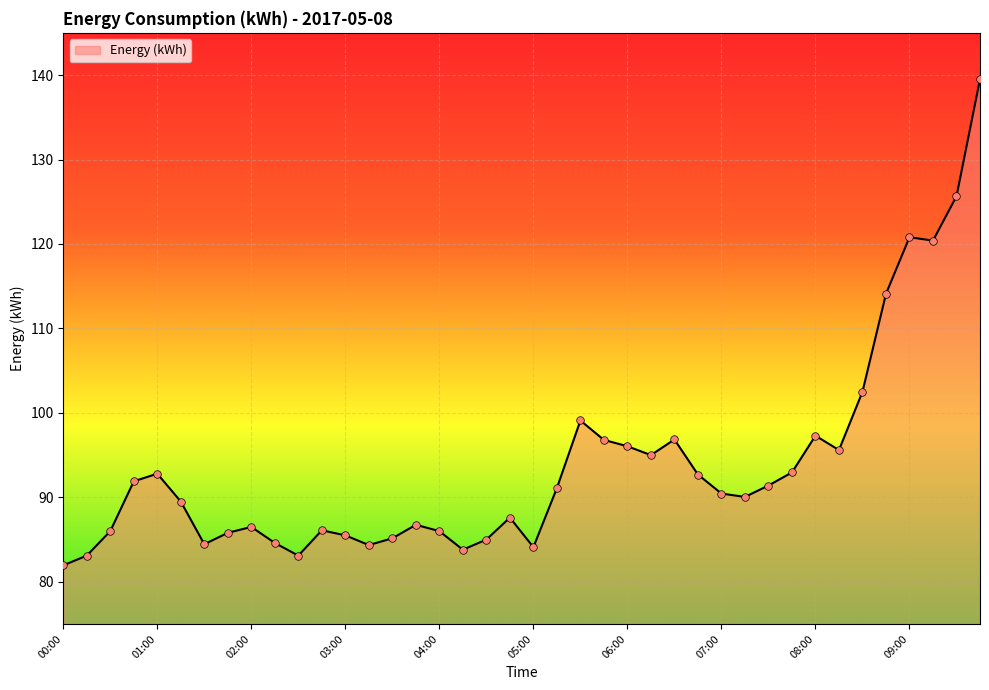

What is the minimum value shown in the chart?

82.0